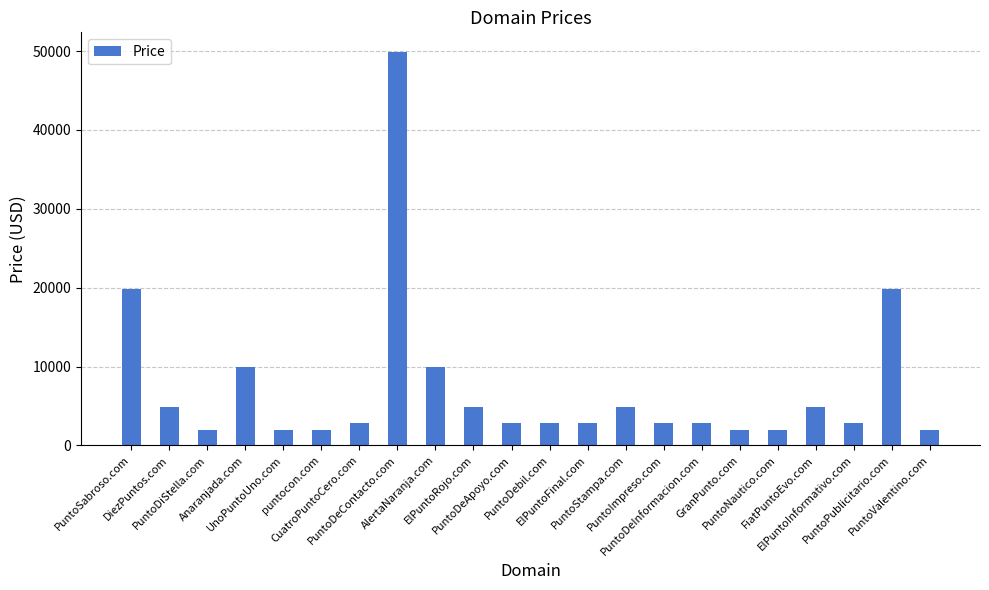

True or false: the data shows 7037 at FiatPuntoEvo.com.

False